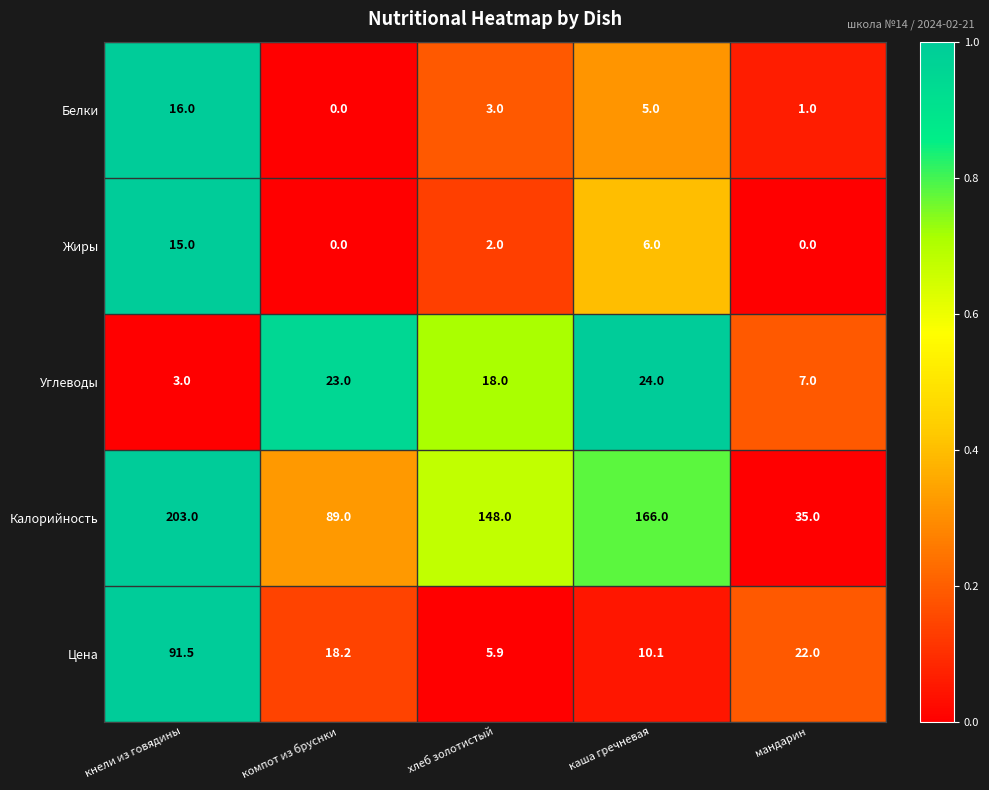

The value of Цена at мандарин is 37.0. True or false?

False